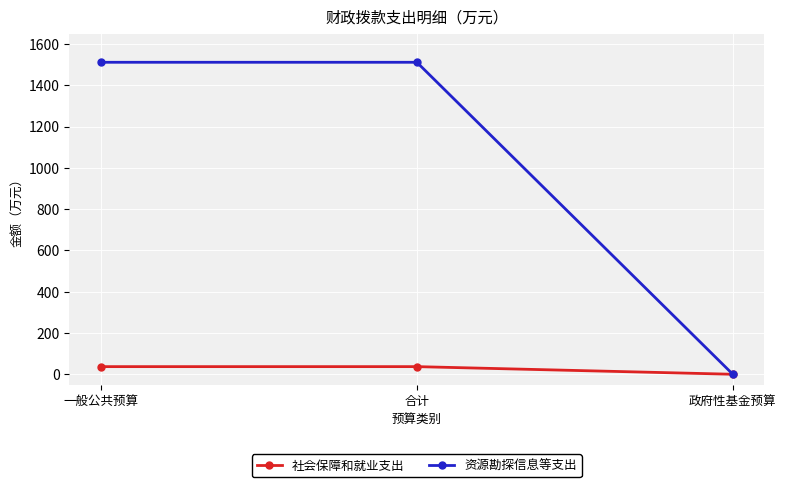

Reading left to right, transcribe all the data shown in this chart.

社会保障和就业支出: 37.0	37.0	0.0
资源勘探信息等支出: 1511.6	1511.6	0.0